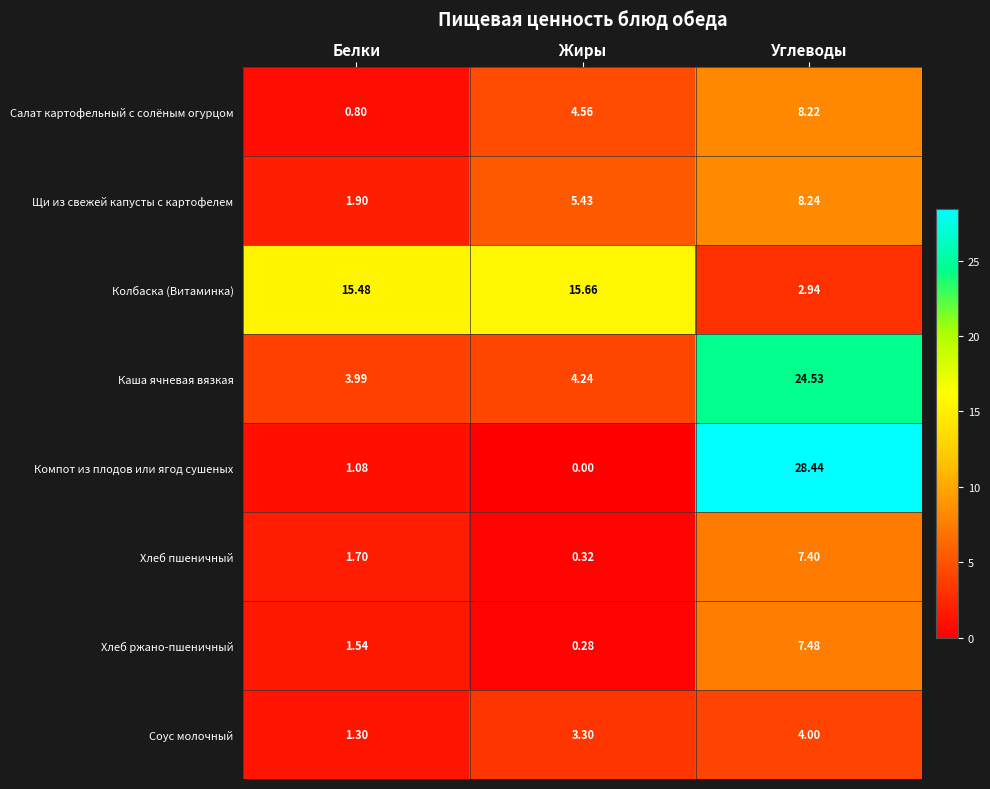

At Жиры, list the series in order from largest to smallest.

Колбаска (Витаминка), Щи из свежей капусты с картофелем, Салат картофельный с солёным огурцом, Каша ячневая вязкая, Соус молочный, Хлеб пшеничный, Хлеб ржано-пшеничный, Компот из плодов или ягод сушеных